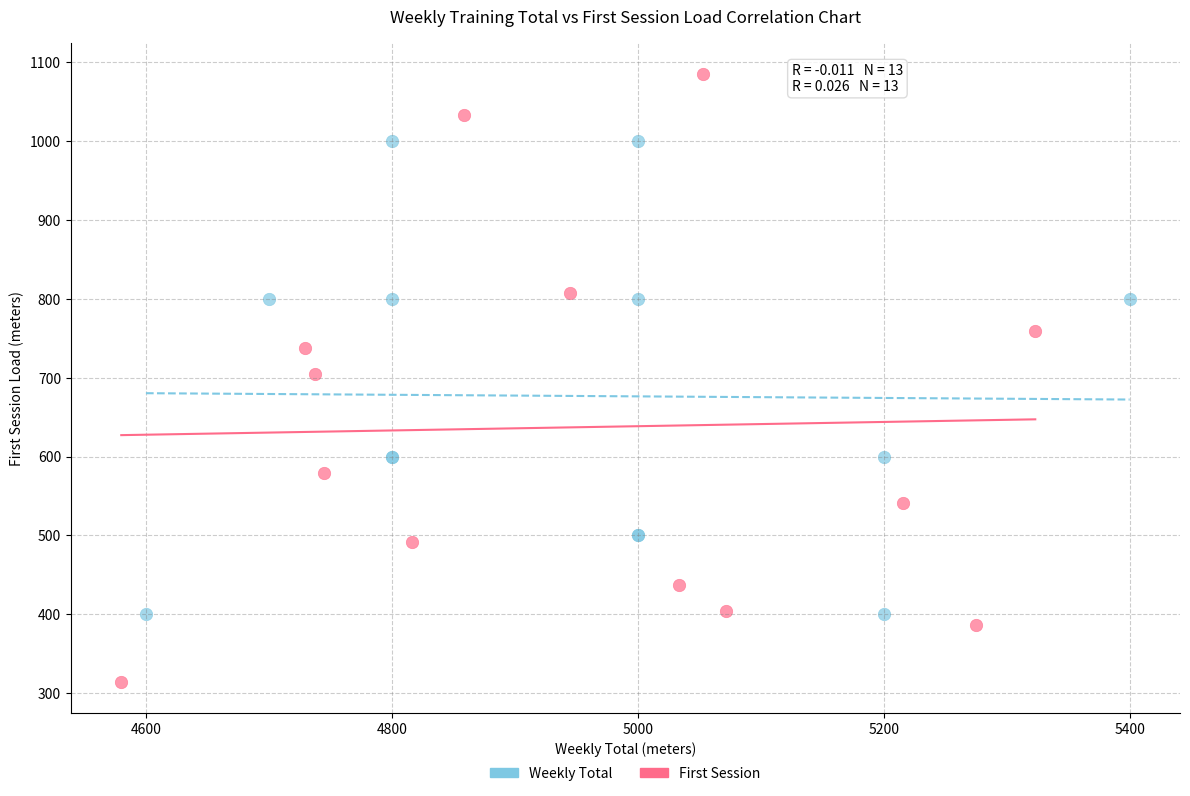

Which series contains the highest Y value?

First Session